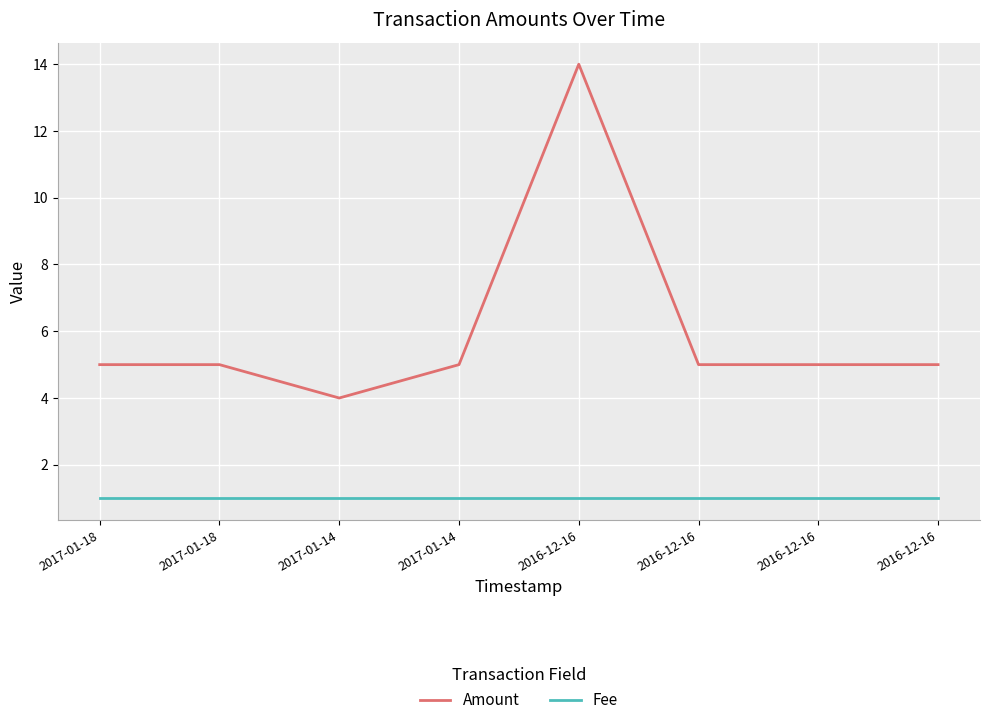

How many lines are shown in the chart?

2